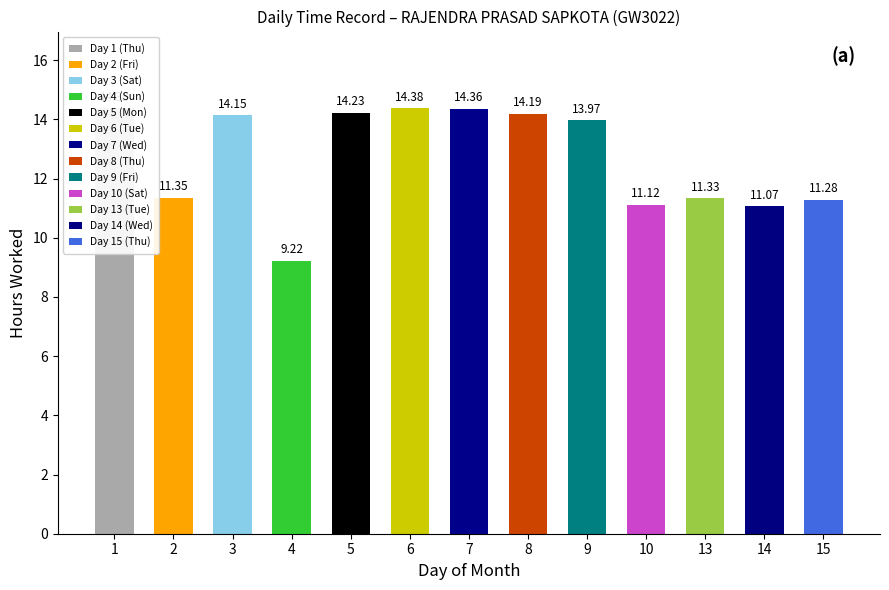

How many bars are there in total?

13